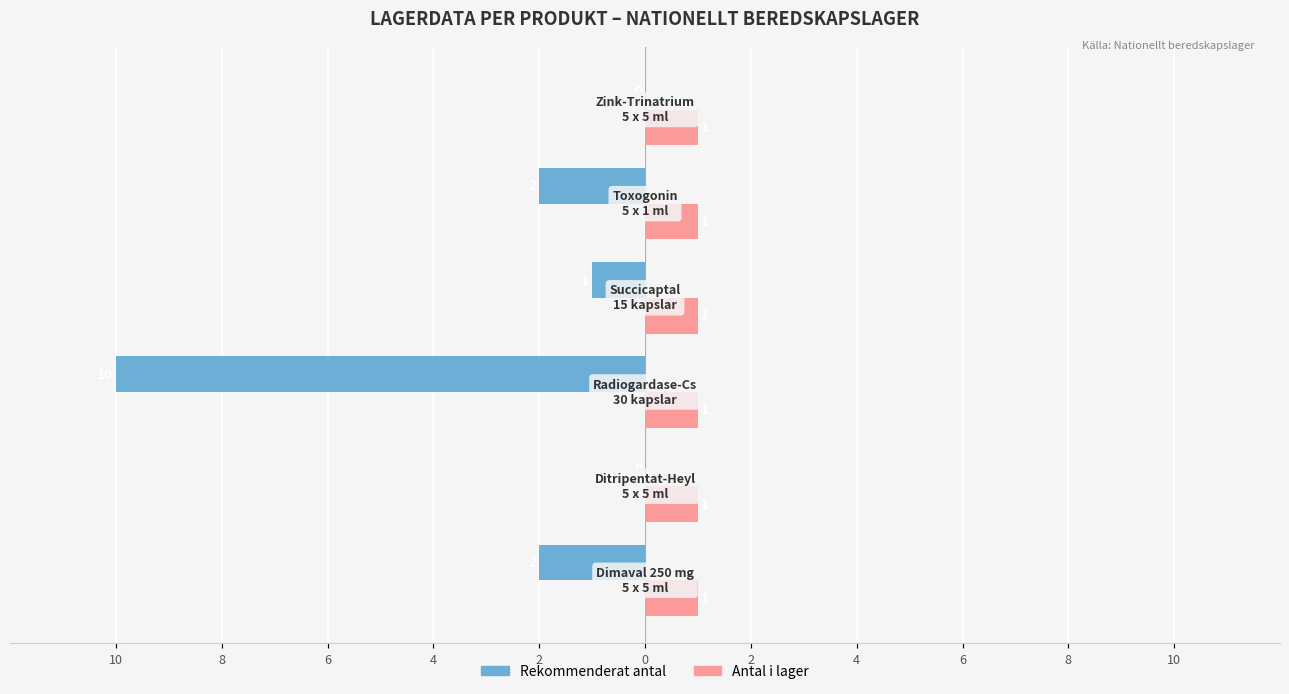

What are all the series names shown in the legend?

Rekommenderat antal, Antal i lager